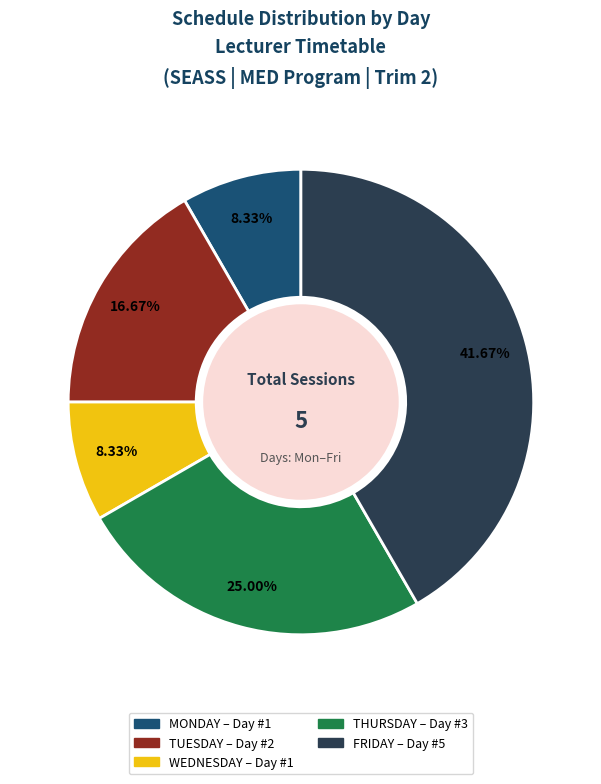

Is it true that WEDNESDAY is 16% of the pie?

False